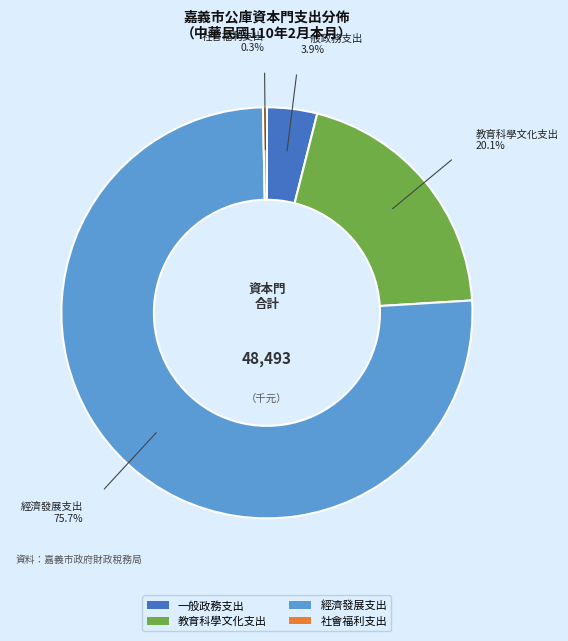

Does 教育科學文化支出 represent more than half of the total?

No